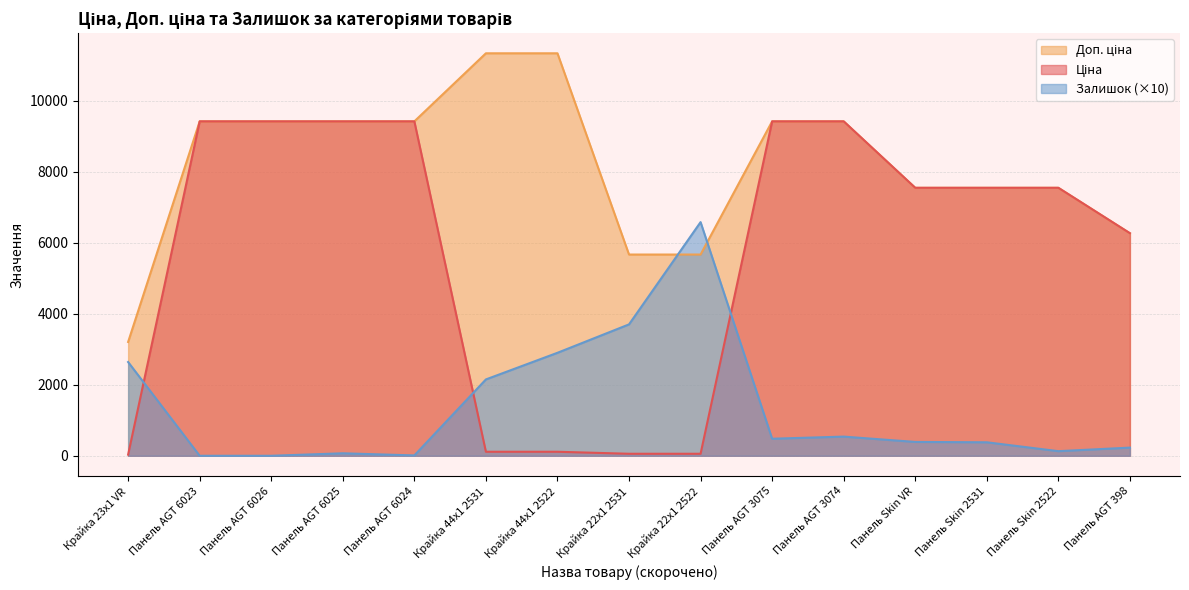

True or false: Залишок and Доп. ціна cross at least once.

True